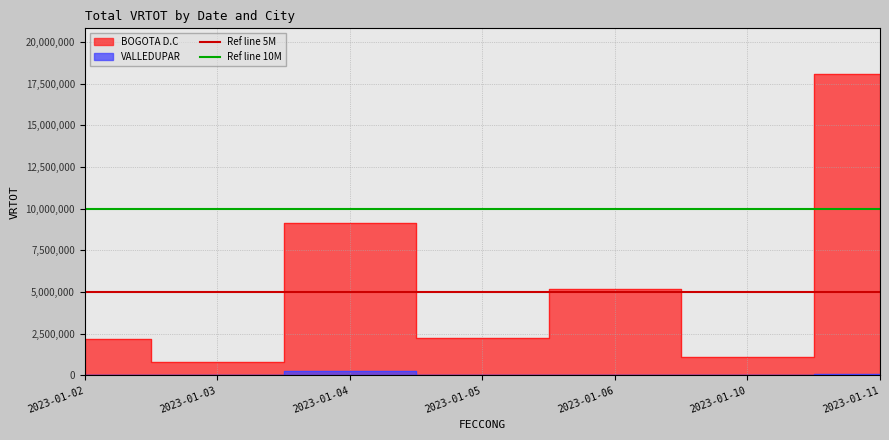

The value of Ref line 5M at 2023-01-03 is 1374666. True or false?

False